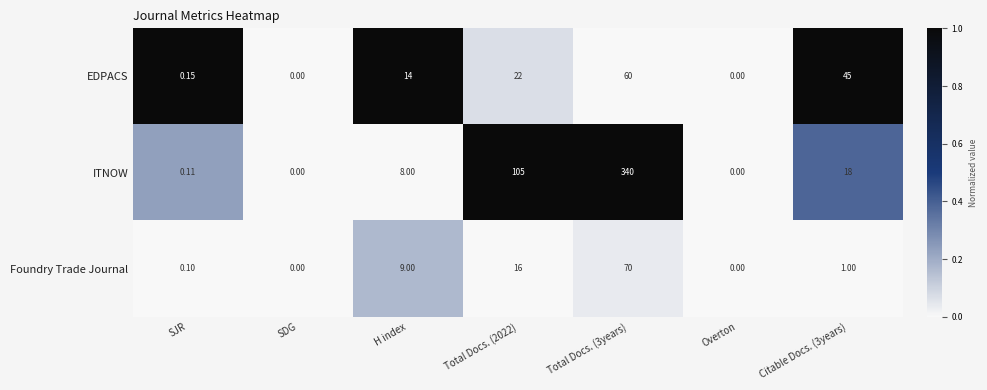

How many values in the Foundry Trade Journal series are below 1?

3